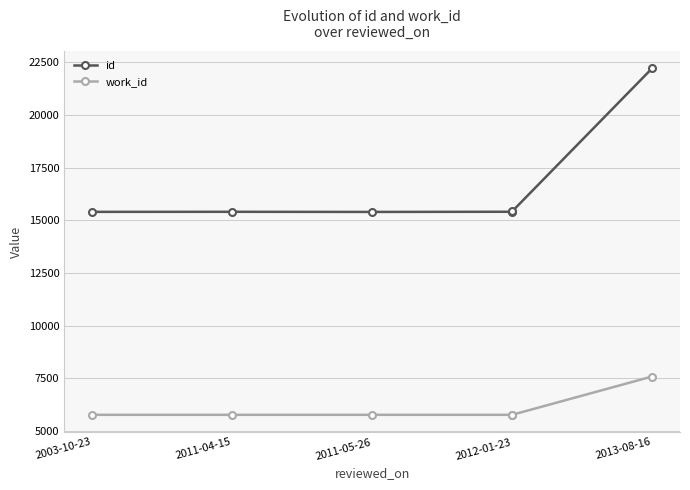

True or false: id and work_id cross at least once.

False